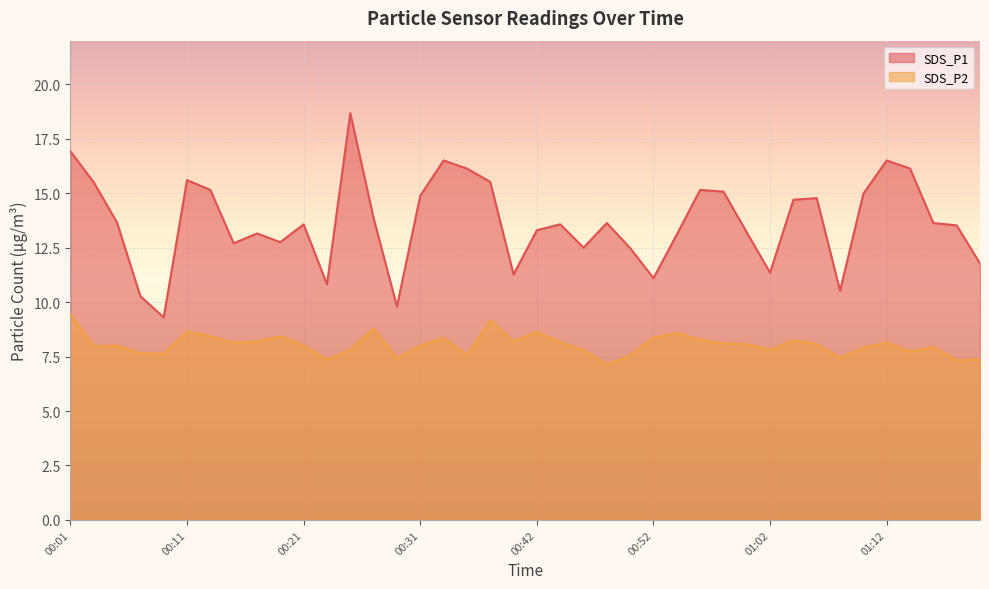

Is it true that SDS_P2 equals 4.2 at 00:29?

False